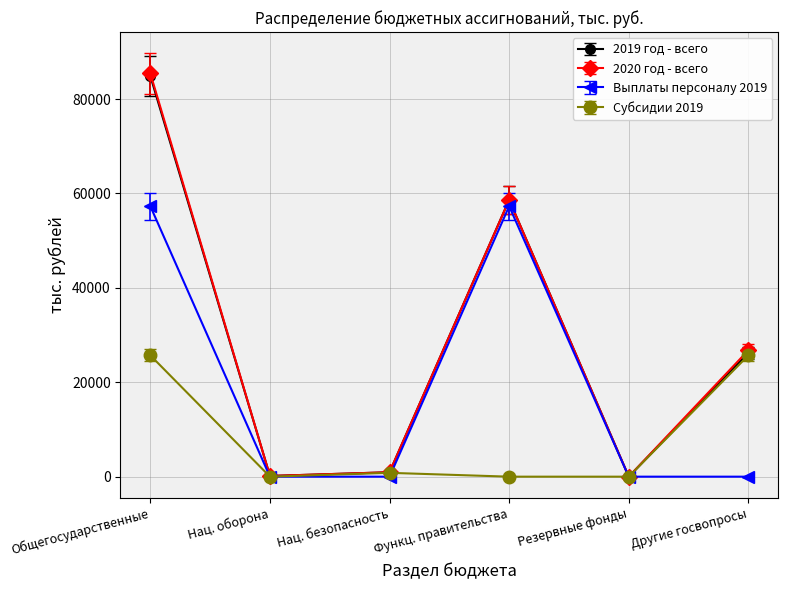

Is it true that 2019 год - всего equals 84871.6 at Общегосударственные?

True